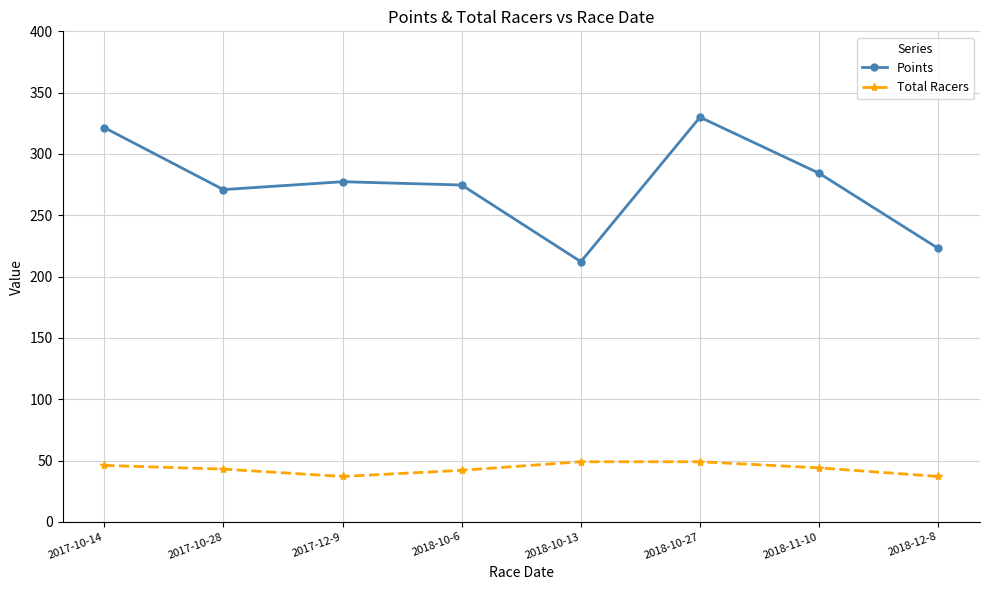

Rank the series by their maximum value, from lowest to highest.

Total Racers, Points